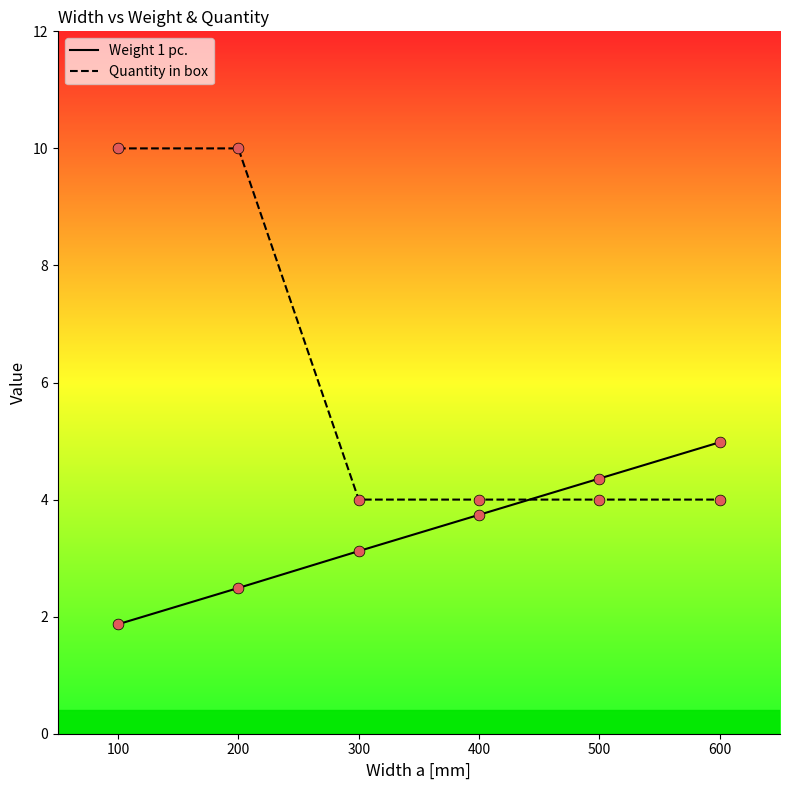

What is the total value across all series at 400?

7.7